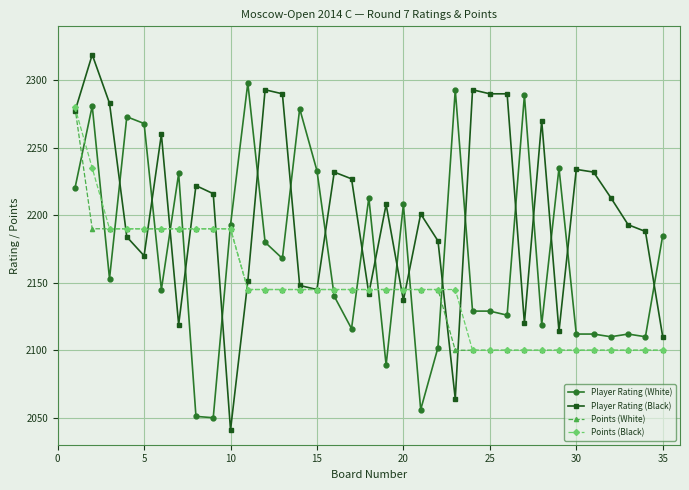

After their last crossing, which series has the higher values: Player Rating (White) or Player Rating (Black)?

Player Rating (White)